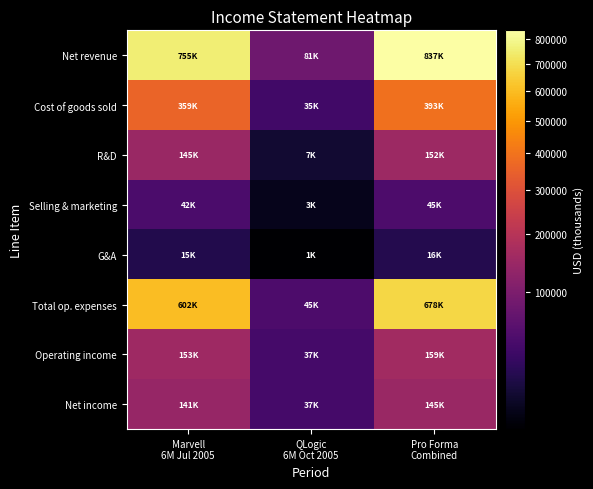

What is the greatest value displayed?

836716